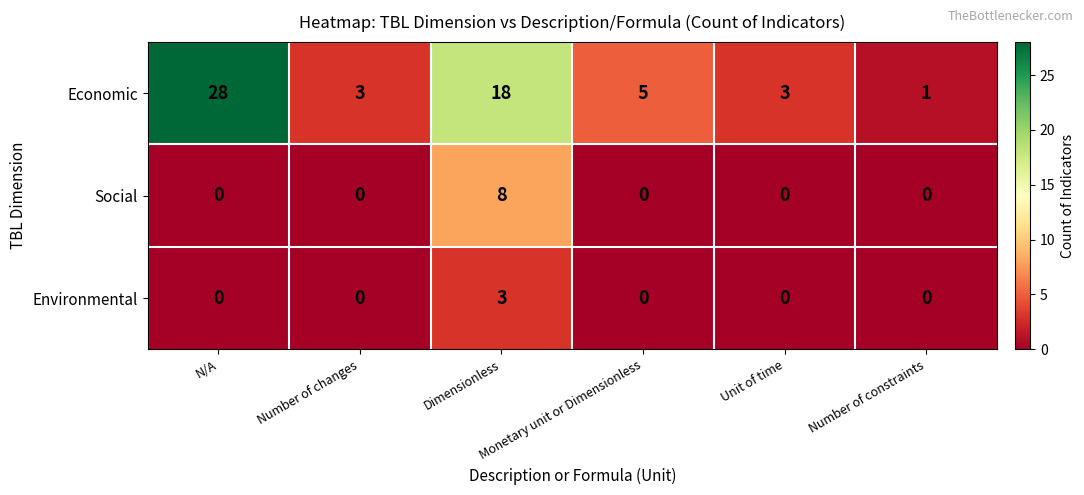

What is the sum of all Environmental values?

3